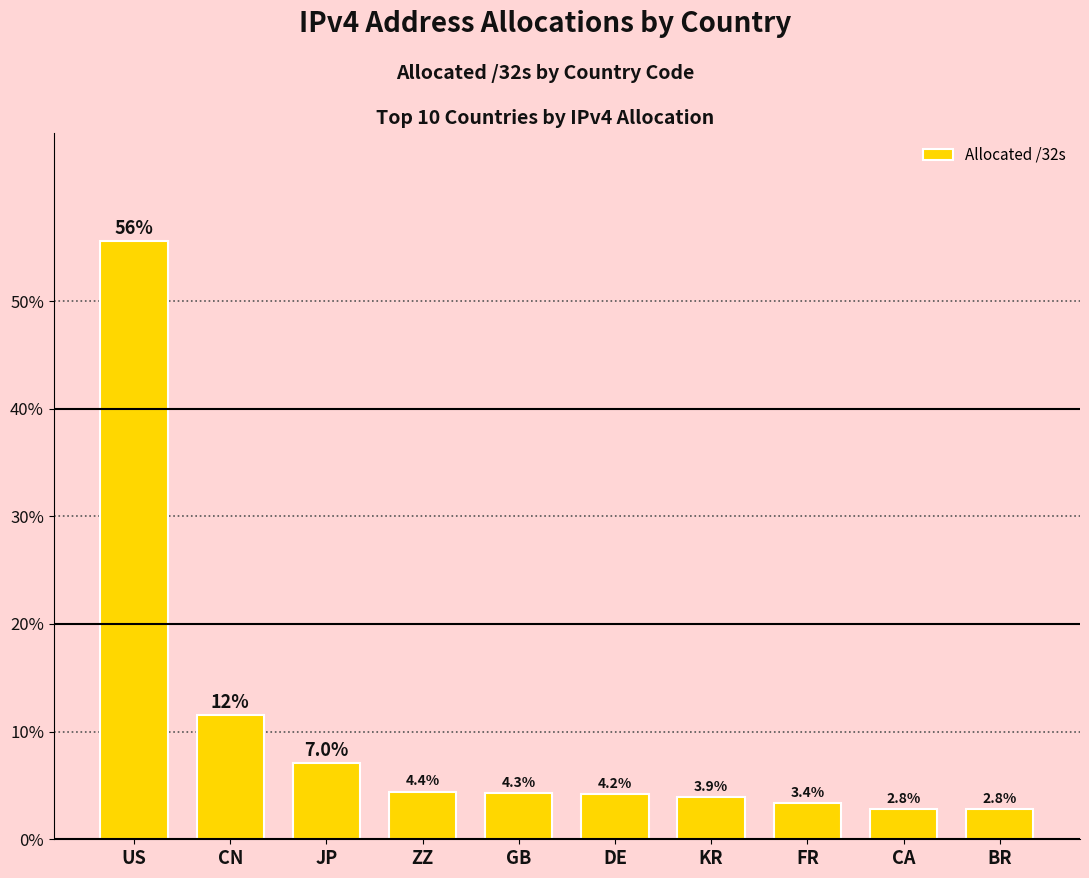

The value at DE is 1.4. True or false?

False